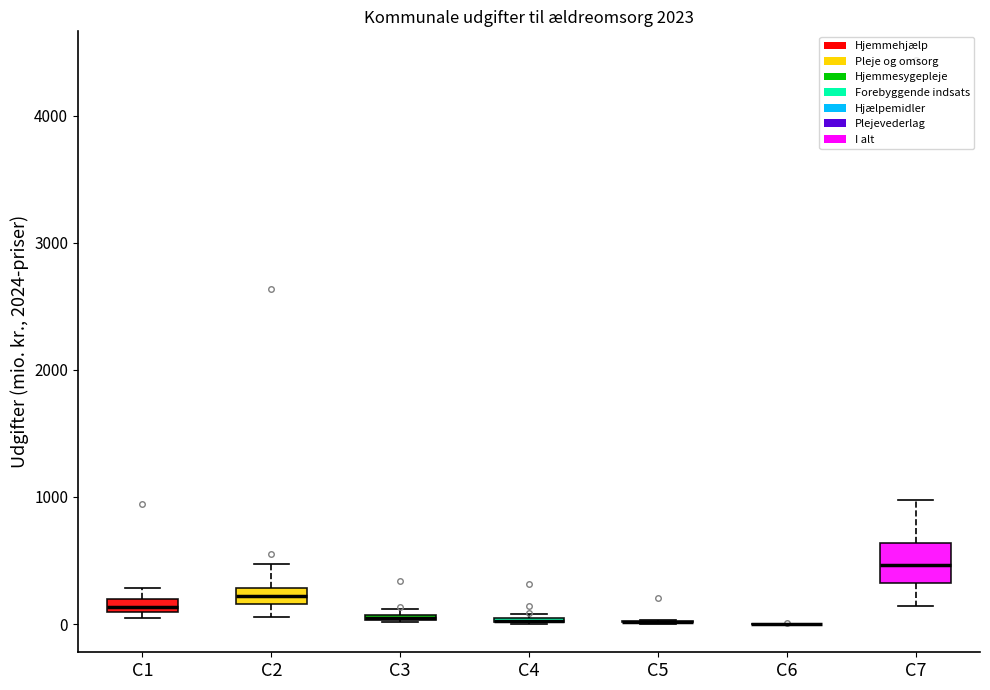

Where is the upper edge of the box for C1 on the y-axis? The values are not printed on the chart, so give them approximately, as read against the axis.

200